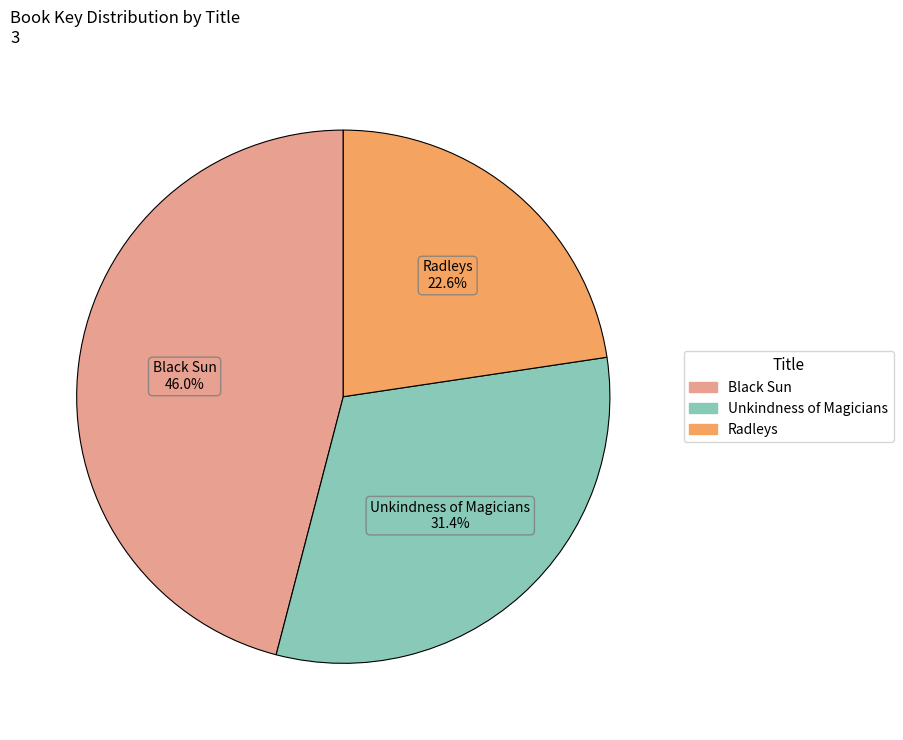

How many segments does this pie chart have?

3